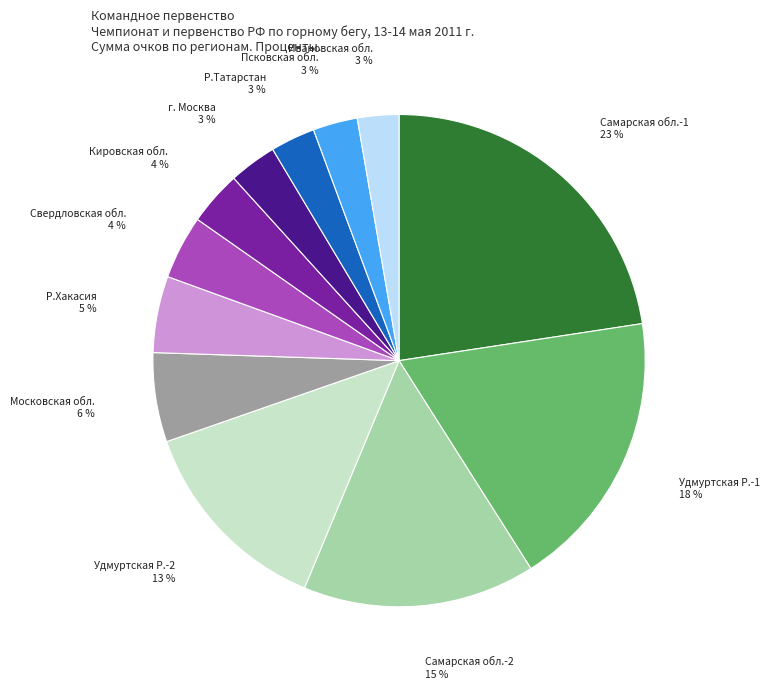

To the nearest percent, what percentage of the pie is Ивановская обл.?

3%